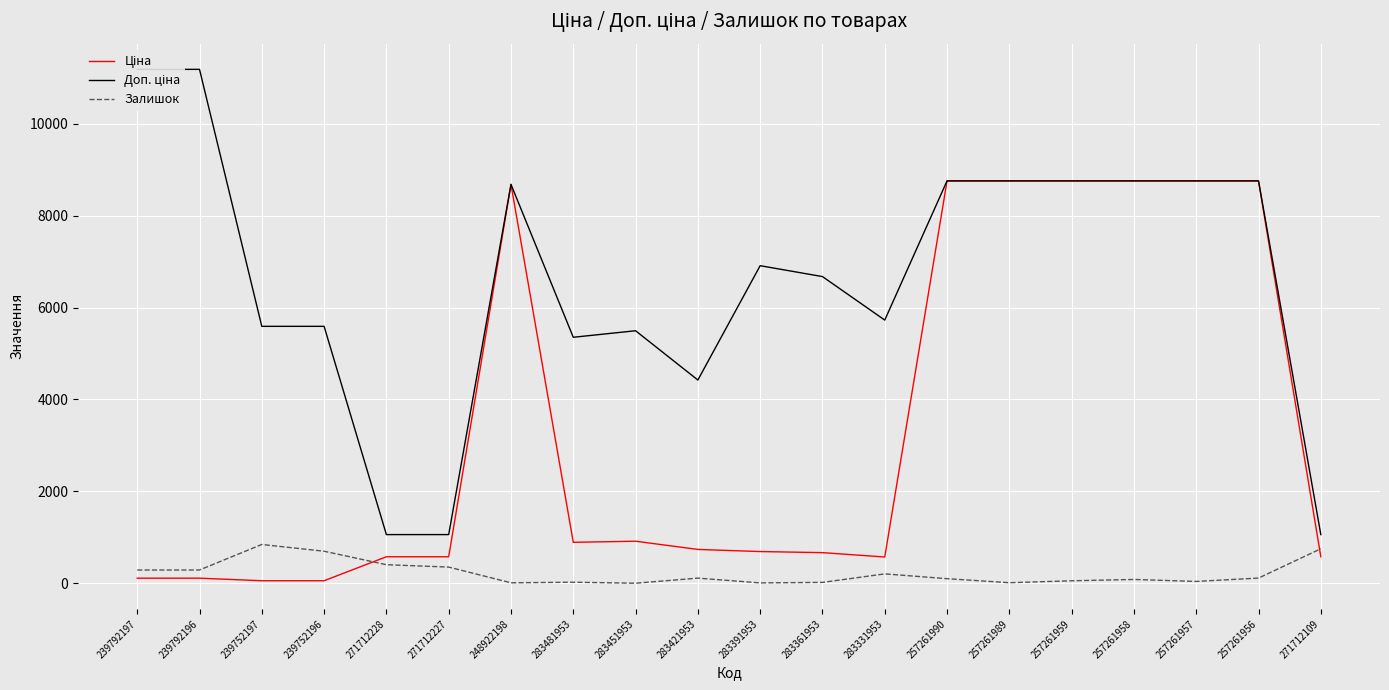

What is the average value of the Доп. ціна series?

6626.0